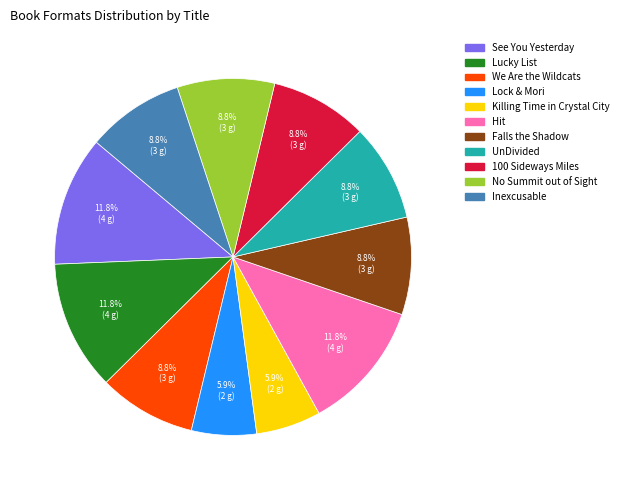

What percentage is the See You Yesterday slice, to the nearest percent?

12%